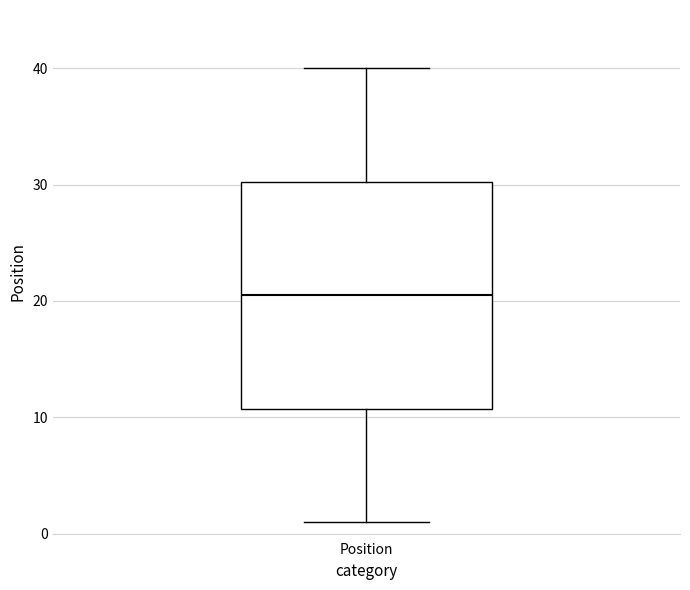

Transcribe this box plot: give where the median line is, the range the box spans, and where the two whiskers end, as read against the y-axis. The values are not printed on the chart, so give them approximately, as read against the axis.

median 21, box 11 to 30, whiskers 1 to 40